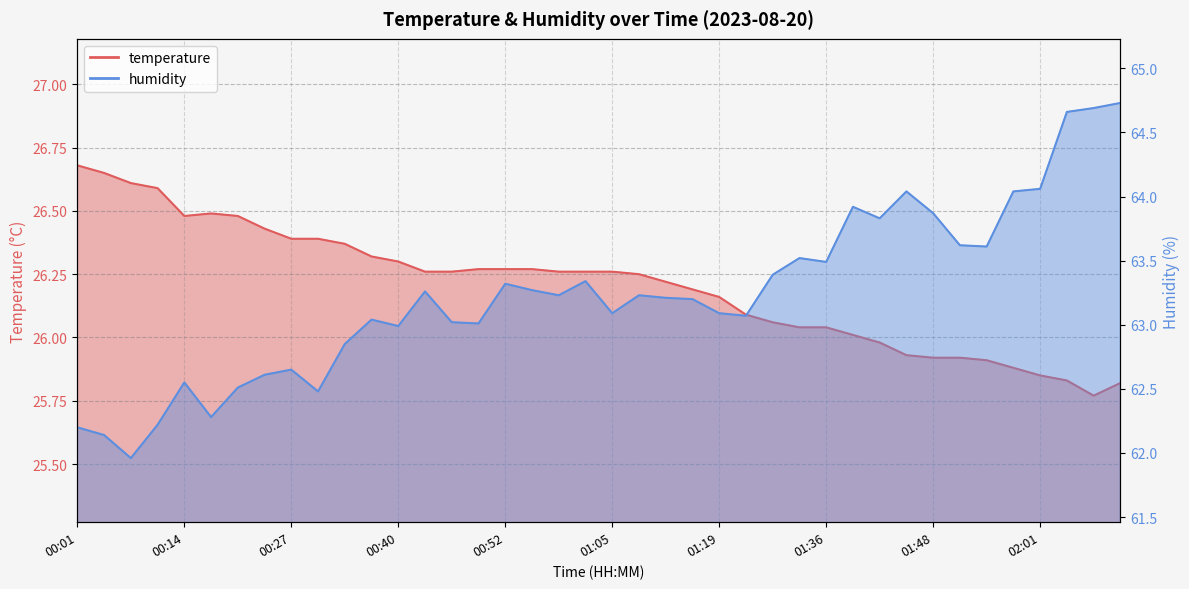

Rank the categories by temperature value from highest to lowest.

00:01, 00:04, 00:08, 00:11, 00:17, 00:14, 00:20, 00:24, 00:27, 00:30, 00:33, 00:37, 00:40, 00:49, 00:52, 00:56, 00:43, 00:46, 00:59, 01:02, 01:05, 01:09, 01:12, 01:15, 01:19, 01:26, 01:29, 01:32, 01:36, 01:39, 01:42, 01:45, 01:48, 01:51, 01:55, 01:58, 02:01, 02:04, 02:10, 02:07